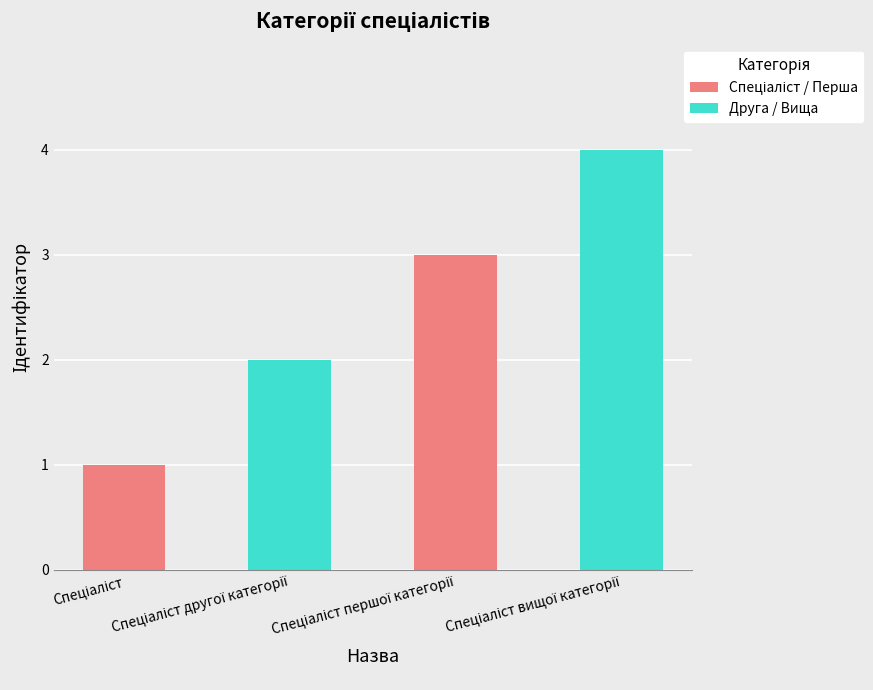

What is the smallest value displayed?

1